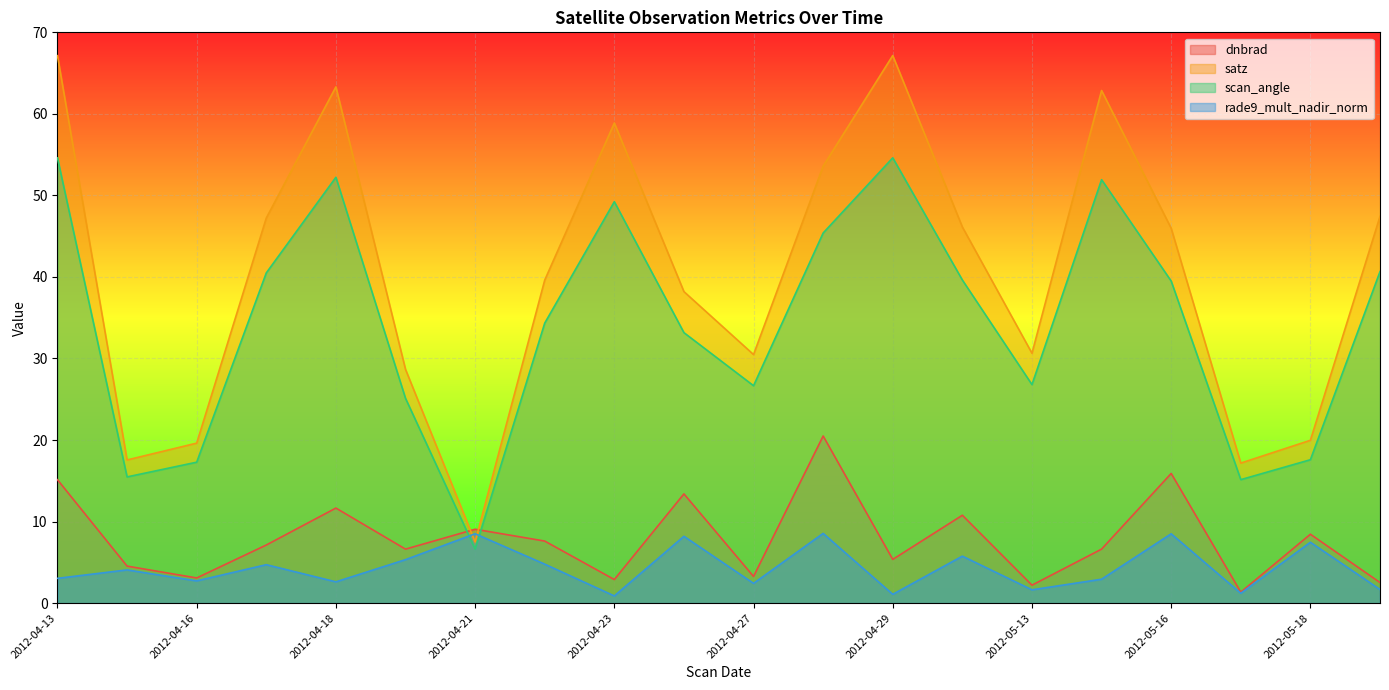

In rade9_mult_nadir_norm, how many points are lower than both neighbors (excluding endpoints)?

7